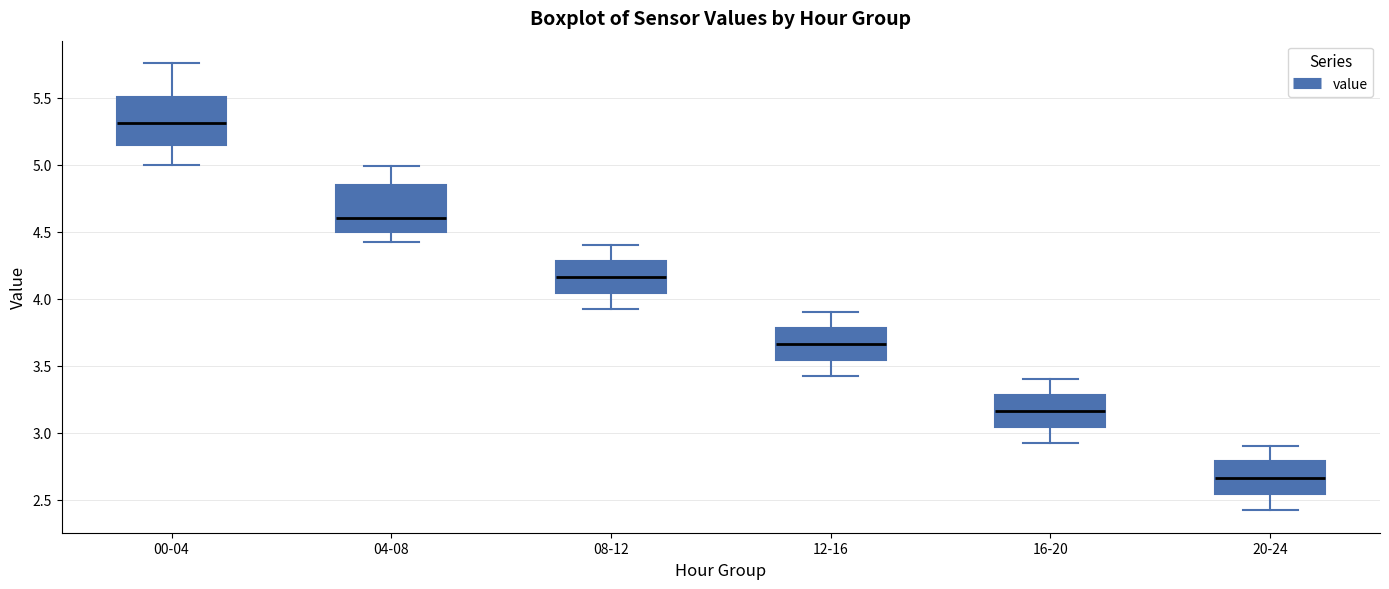

Where is the lower edge of the box for 04-08 on the y-axis? The values are not printed on the chart, so give them approximately, as read against the axis.

4.50